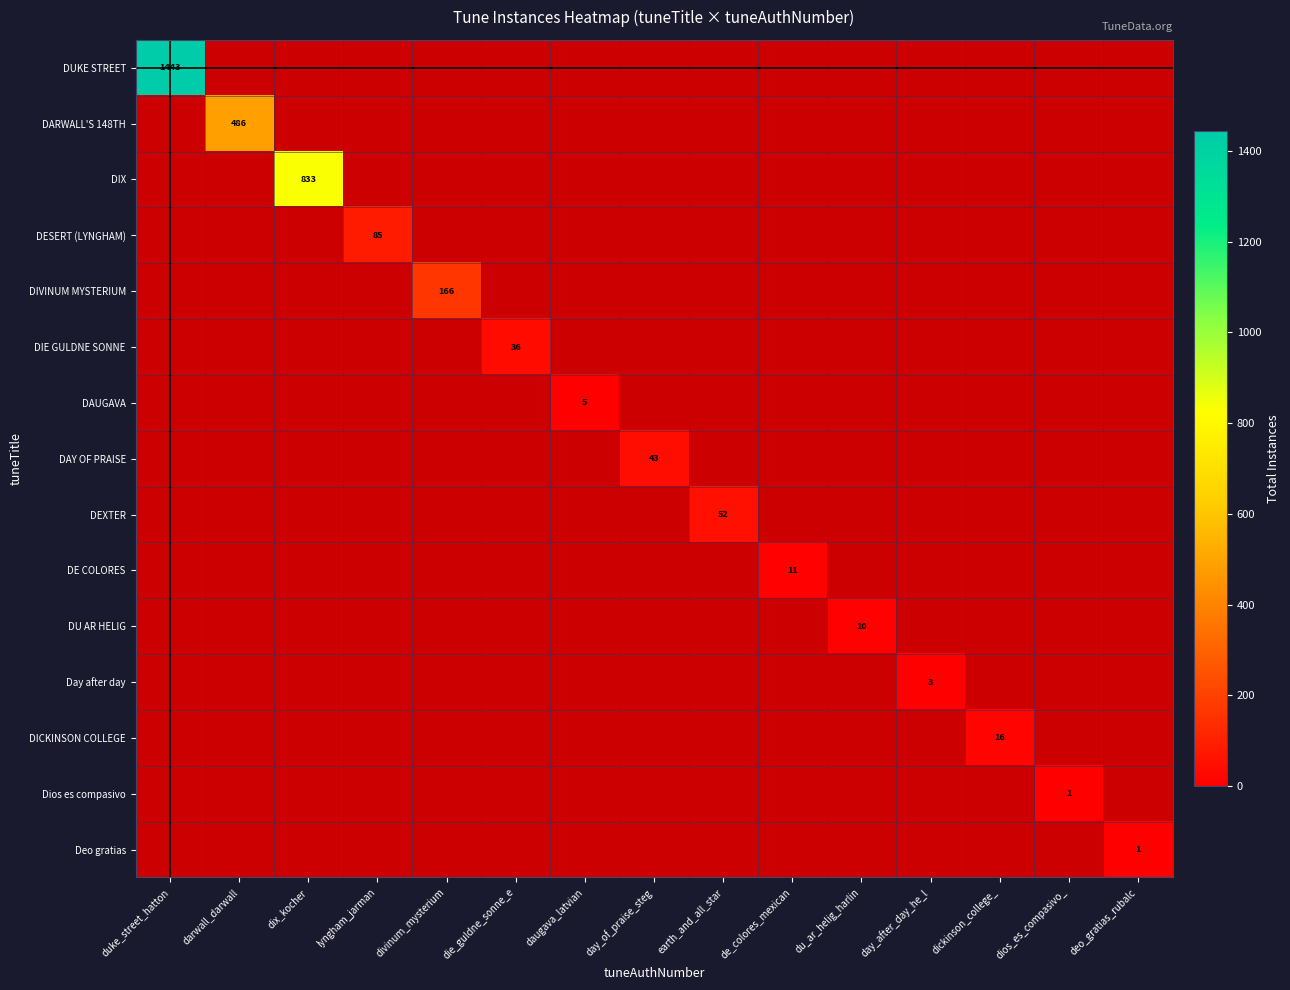

Which series changed the most between dix_kocher and du_ar_helig_harlin?

DIX